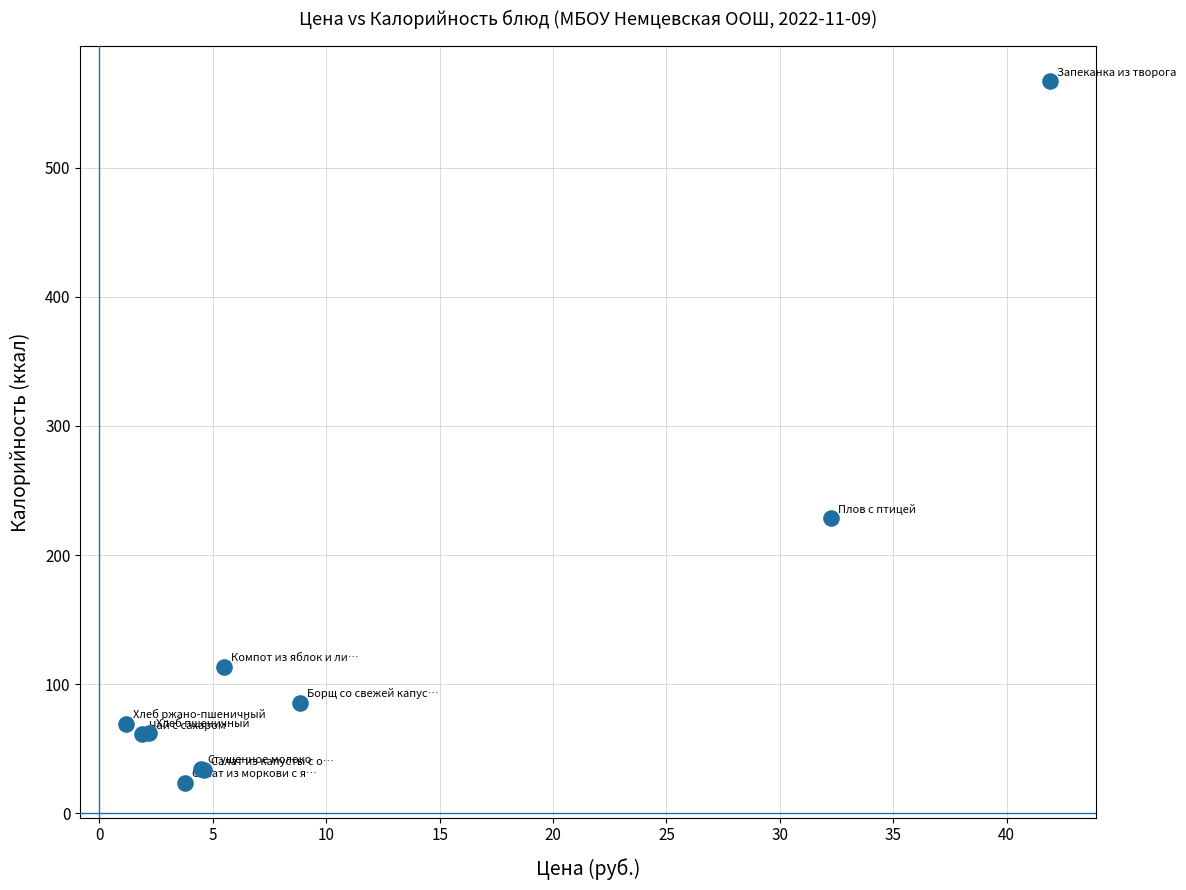

What Y value in the scatter plot is closest to 295?

228.7